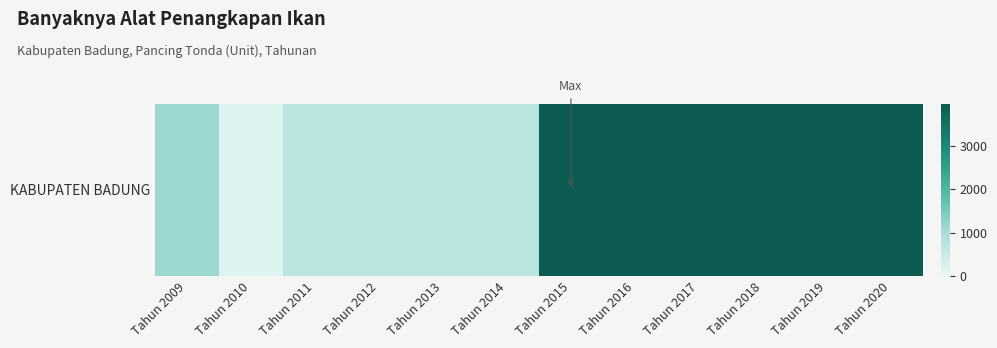

Rank the categories by value from lowest to highest.

Tahun 2010, Tahun 2011, Tahun 2012, Tahun 2013, Tahun 2014, Tahun 2009, Tahun 2015, Tahun 2016, Tahun 2017, Tahun 2018, Tahun 2019, Tahun 2020